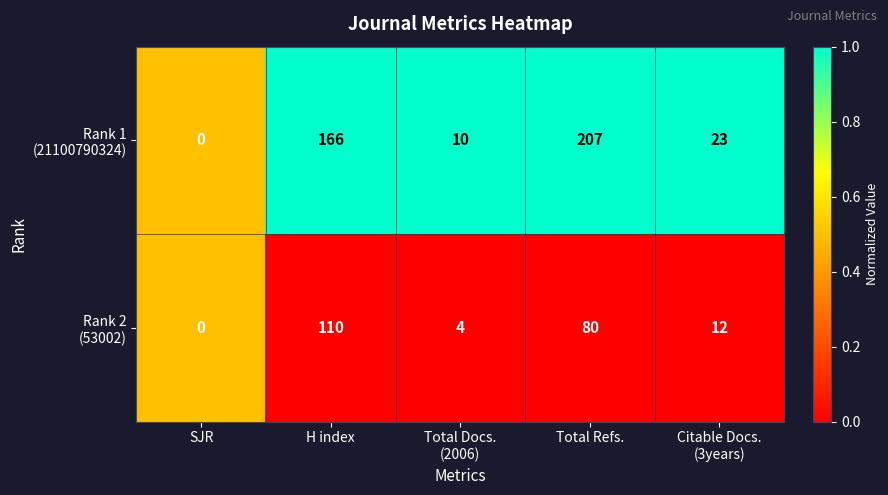

How many categories are shown in the chart?

5